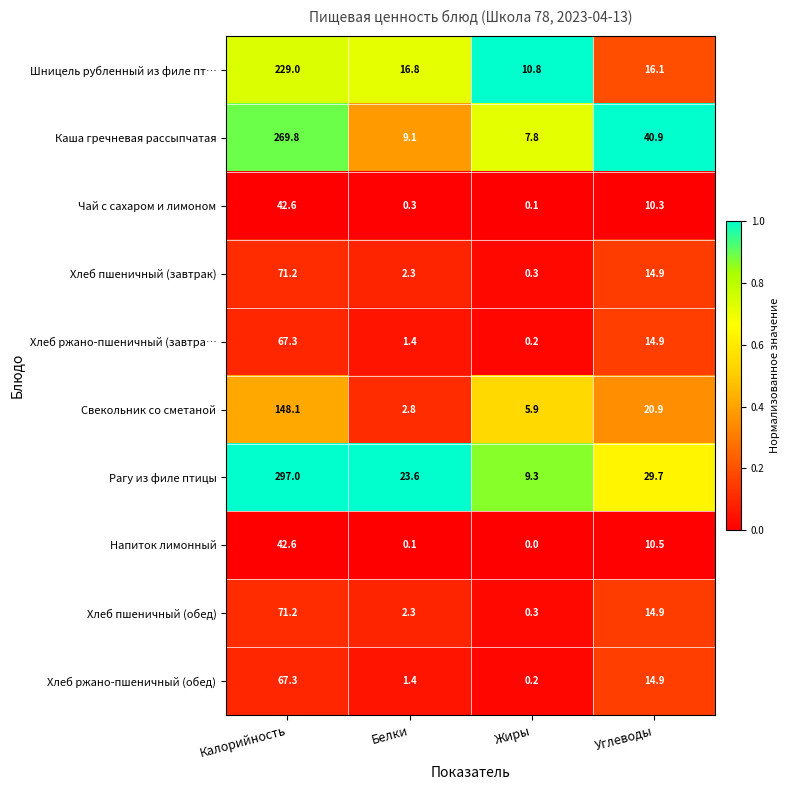

What is the difference between the maximum and minimum values in the Рагу из филе птицы series?

287.7